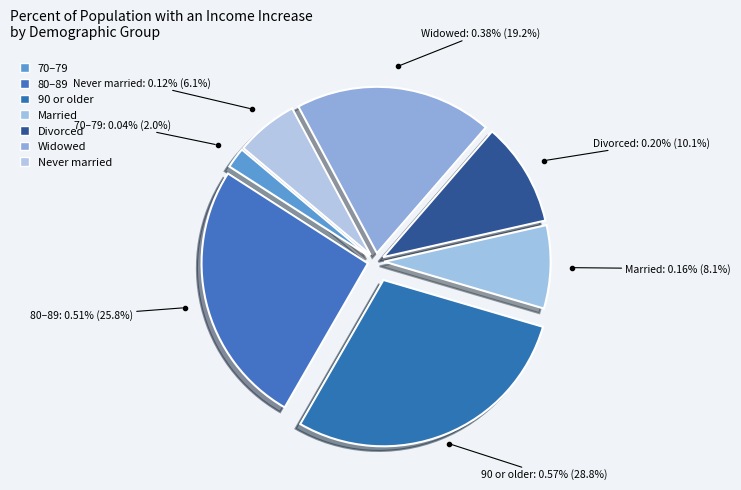

Rank the categories by value from highest to lowest.

90 or older, 80–89, Widowed, Divorced, Married, Never married, 70–79